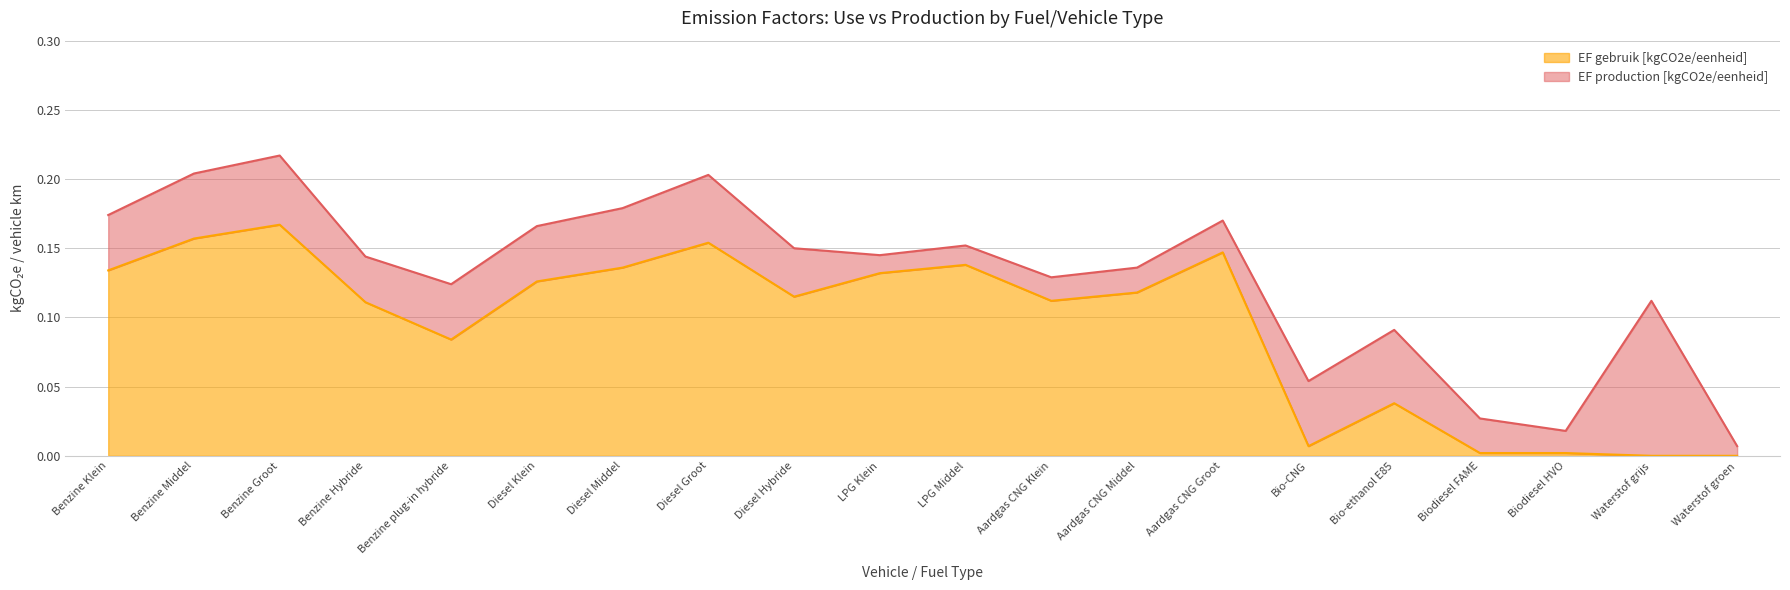

What position from the left is Waterstof grijs?

19